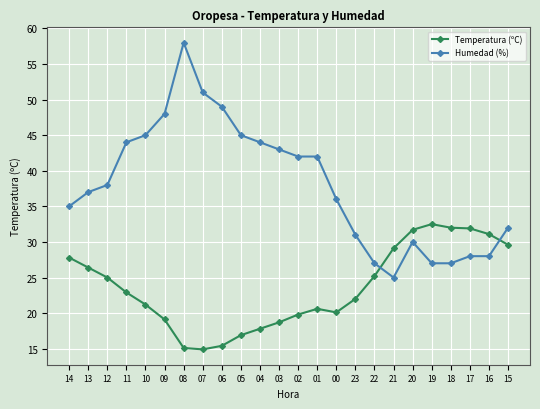

Which series changed the most between 14 and 08?

Humedad (%)